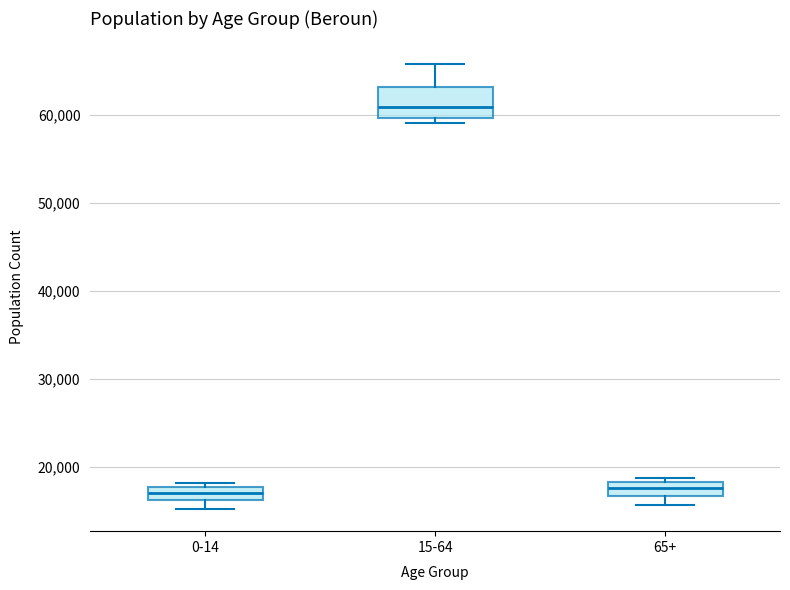

Where does the upper whisker of the box for 15-64 end on the y-axis? The values are not printed on the chart, so give them approximately, as read against the axis.

66000